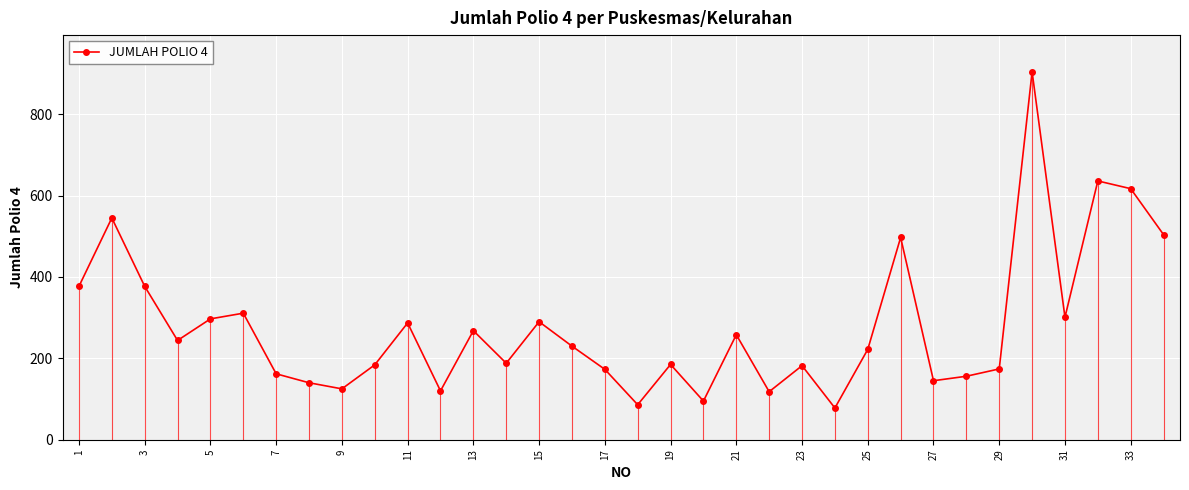

What is the difference between the maximum and second lowest values?

818